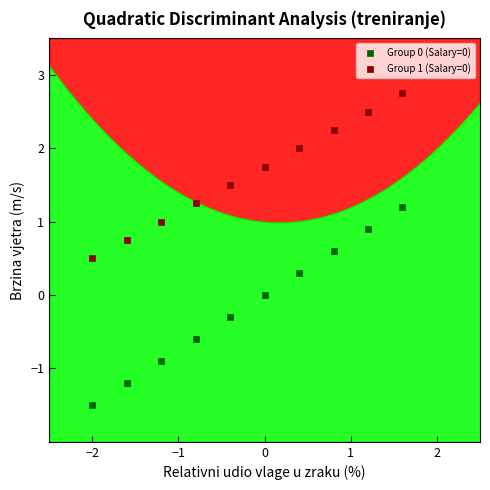

Which series reaches the minimum Y coordinate?

Group 0 (Salary=0)